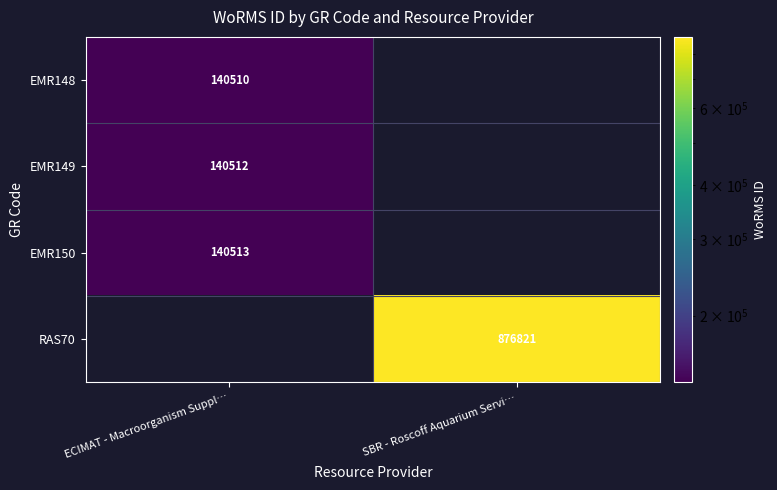

What is the maximum value shown in the chart?

876821.0